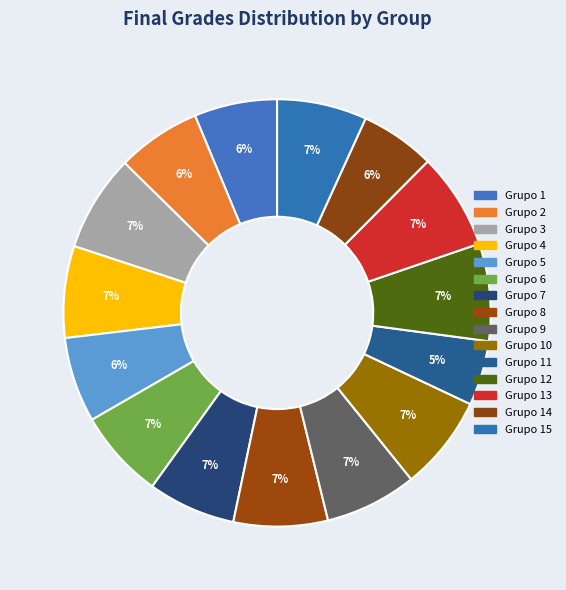

How many slices are in this pie chart?

15